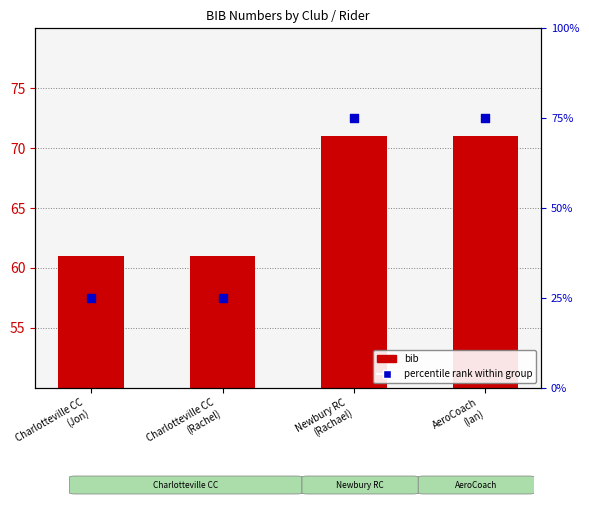

Which series reaches the minimum Y coordinate?

percentile rank within group